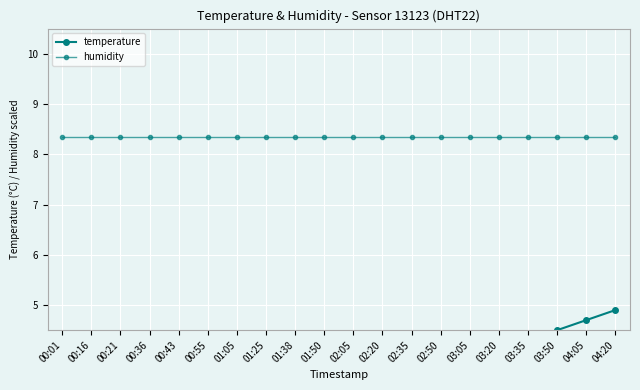

How many lines are shown in the chart?

2